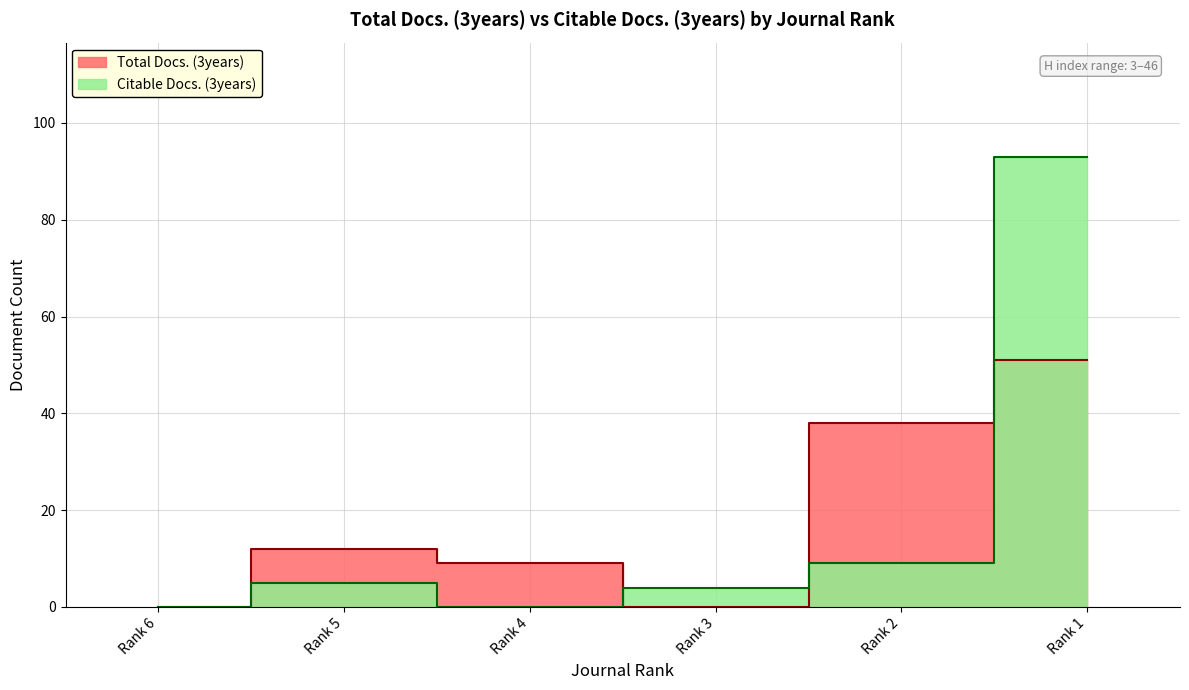

What is the maximum value shown in the chart?

93